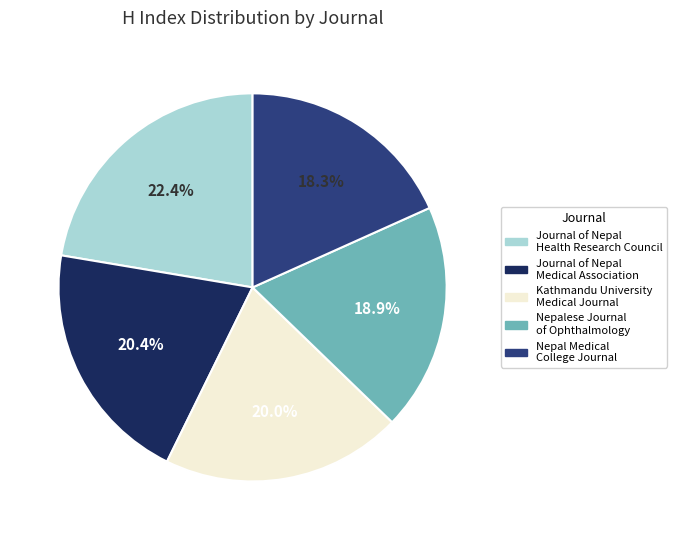

Count the number of slices in the pie.

5